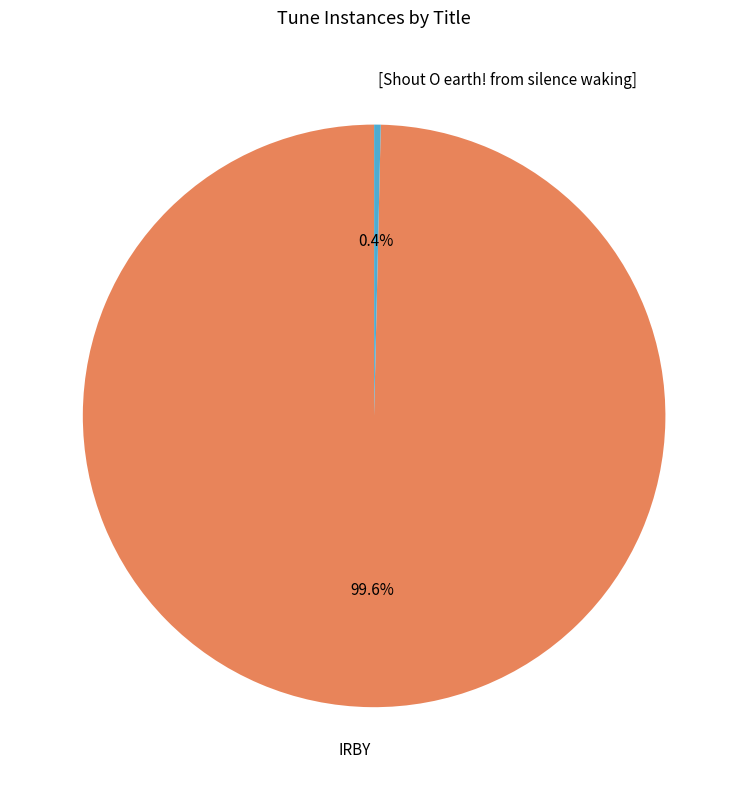

True or false: [Shout O earth! from silence waking] accounts for 0% of the total.

True